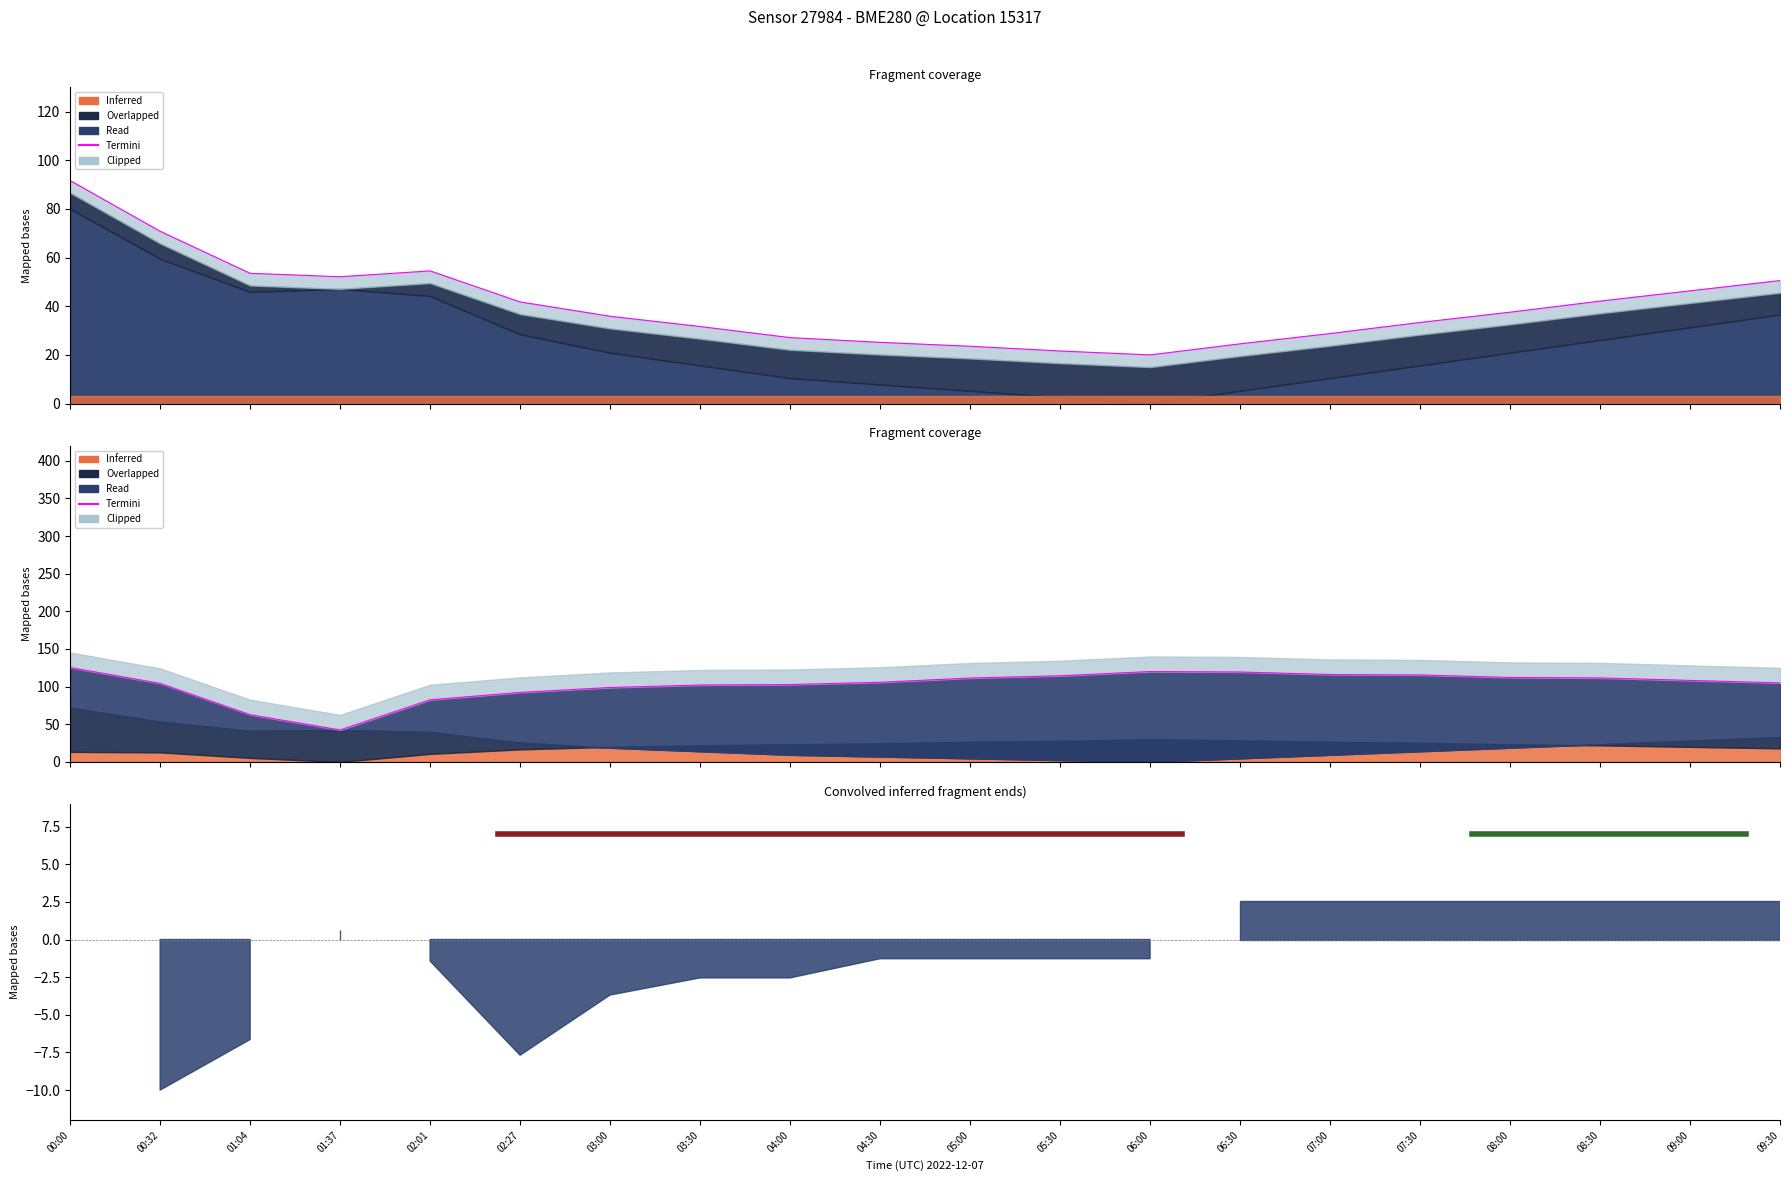

The Termini series shows 104.9 at 09:30. True or false?

True